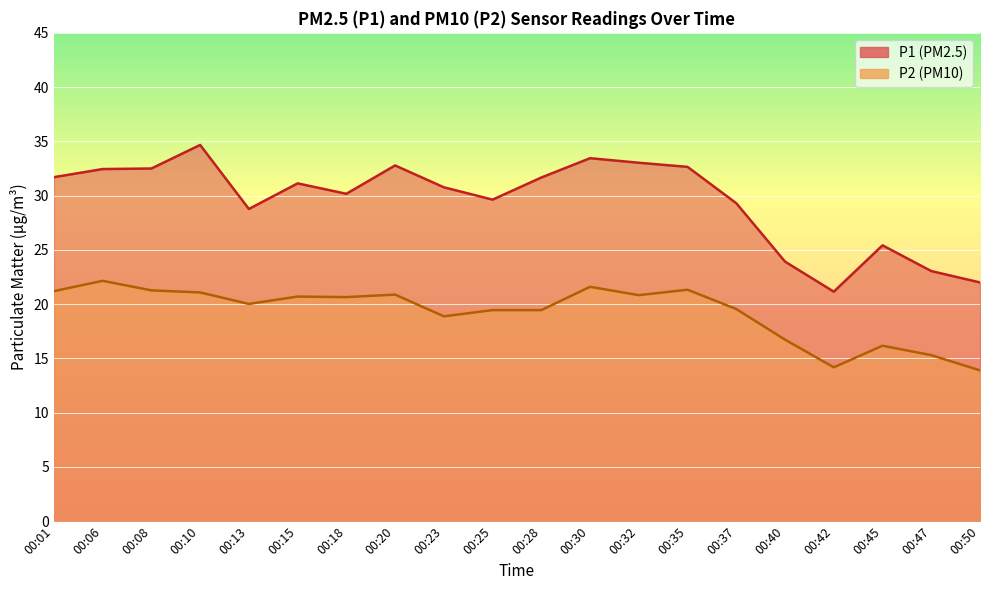

What value does the P2 series have at 00:35?

21.3